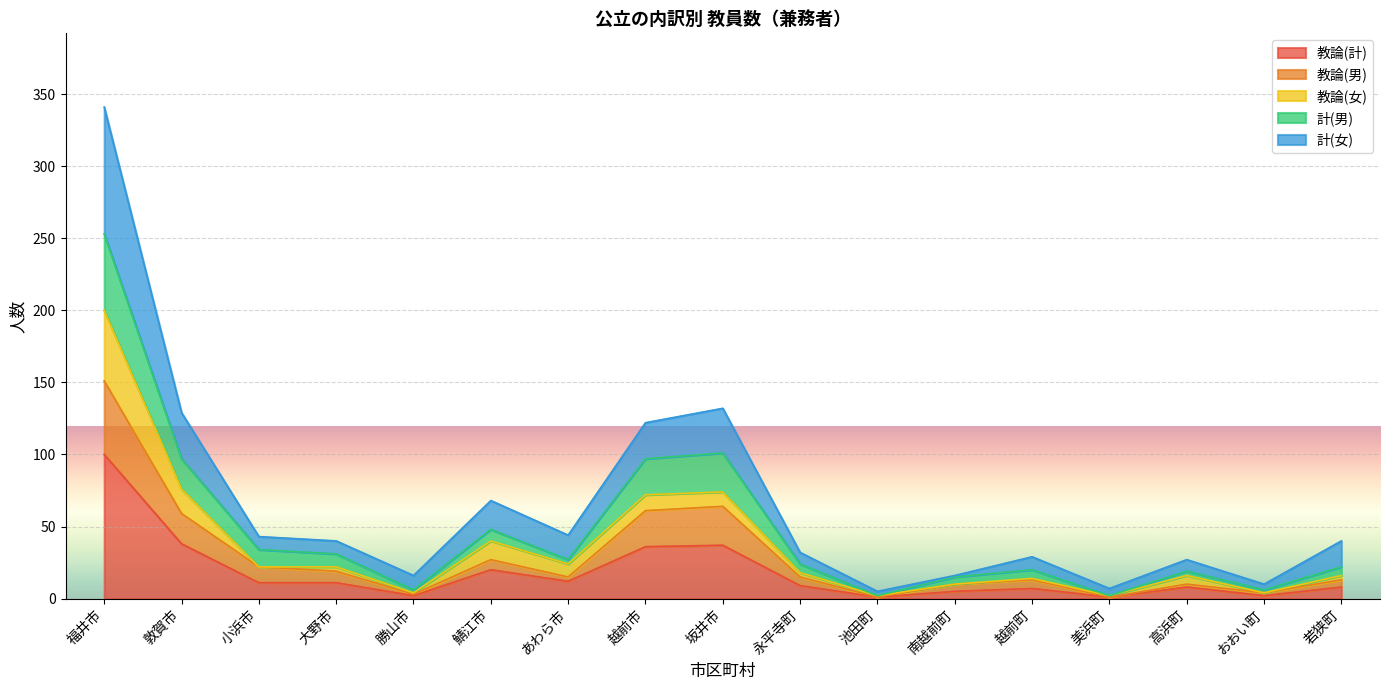

At which category is the sum across all series the highest?

福井市